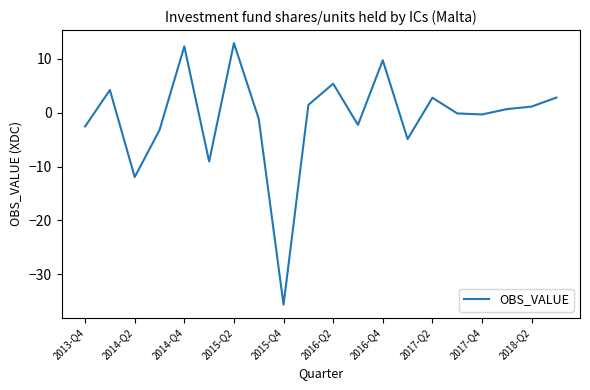

What is the minimum value shown in the chart?

-35.6